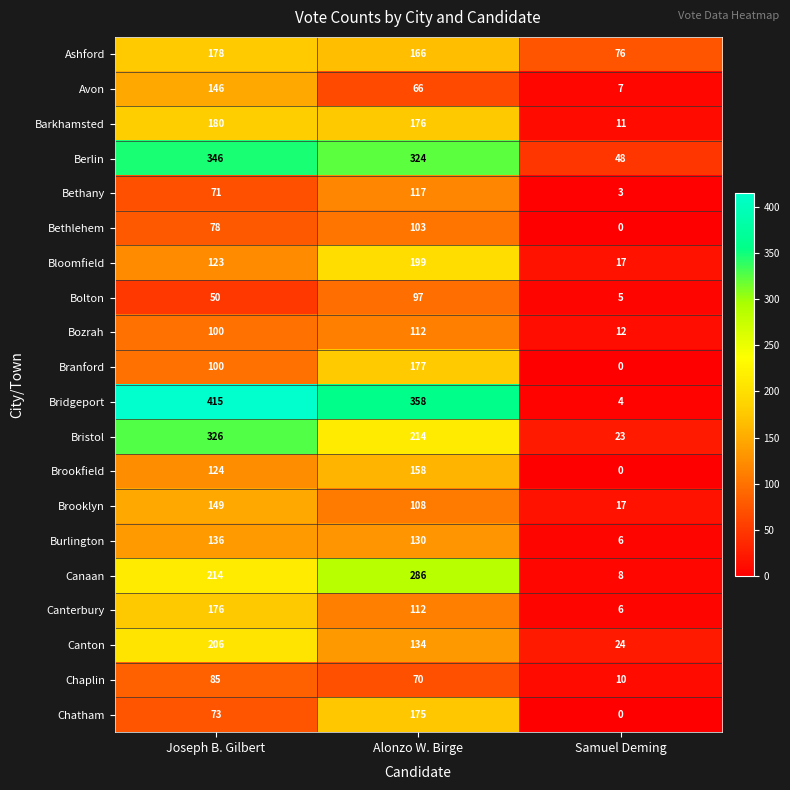

True or false: Bristol has a value of 214 at Alonzo W. Birge.

True